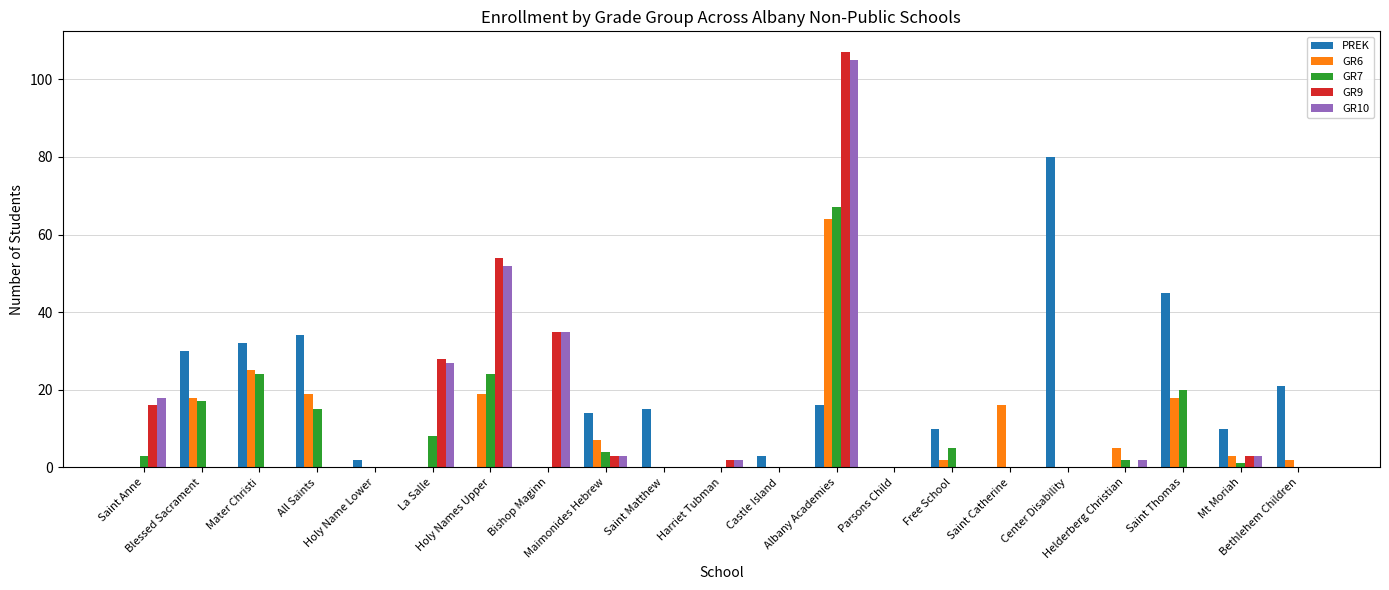

The value of GR10 at Blessed Sacrament is -56. True or false?

False